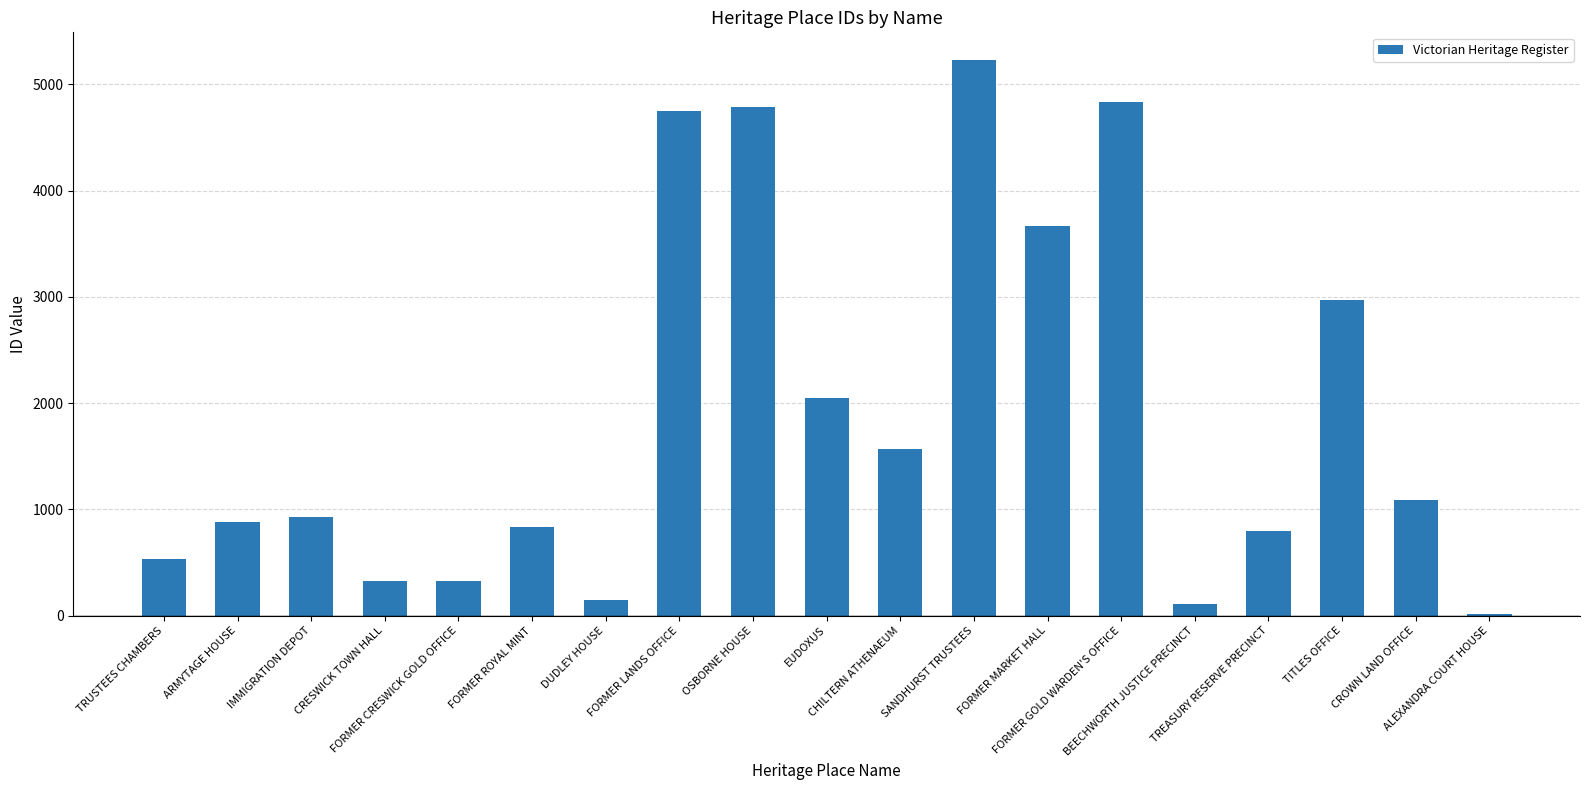

What is the label of the 8th bar from the left?

FORMER LANDS OFFICE